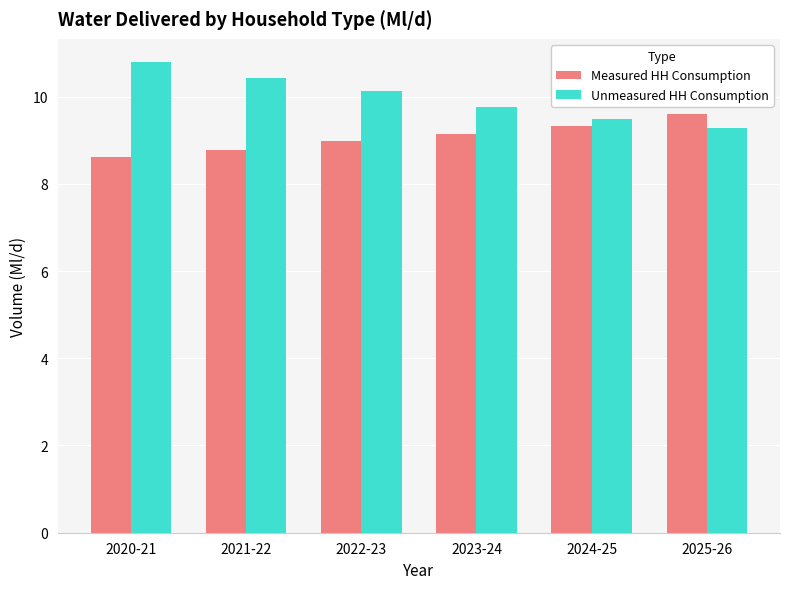

What is the approximate value of Measured HH Consumption at 2022-23?

9.0